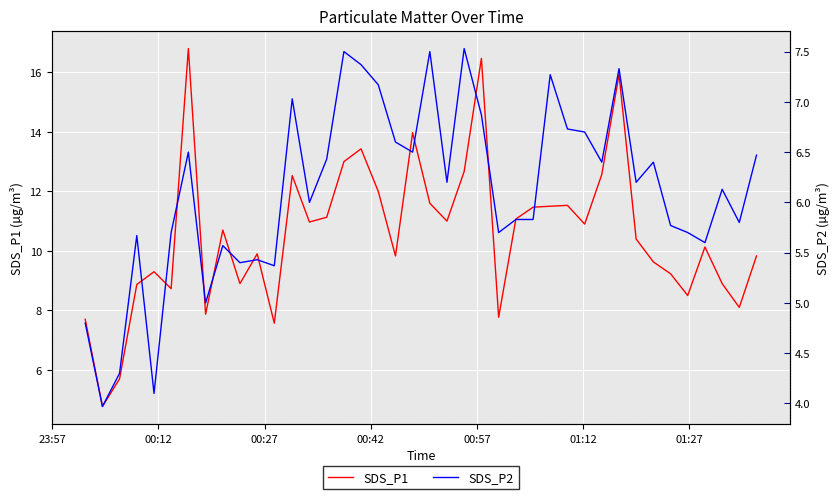

What is the highest value of the SDS_P1 series?

16.8